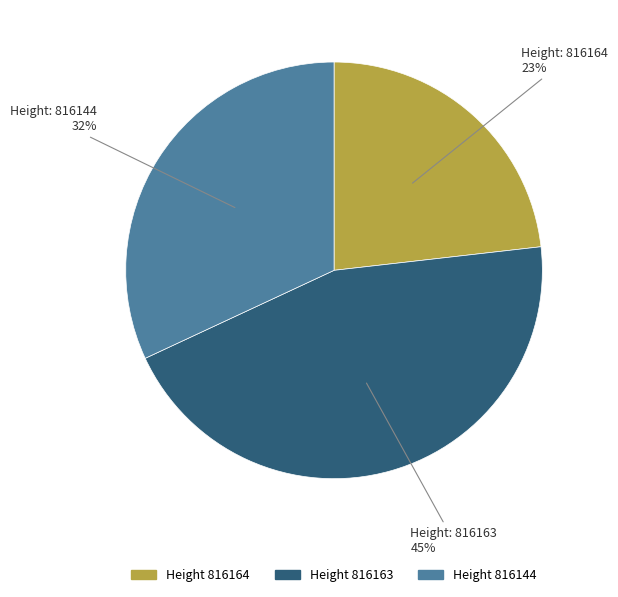

To the nearest percent, what is the difference between the largest and smallest slice percentages?

22%